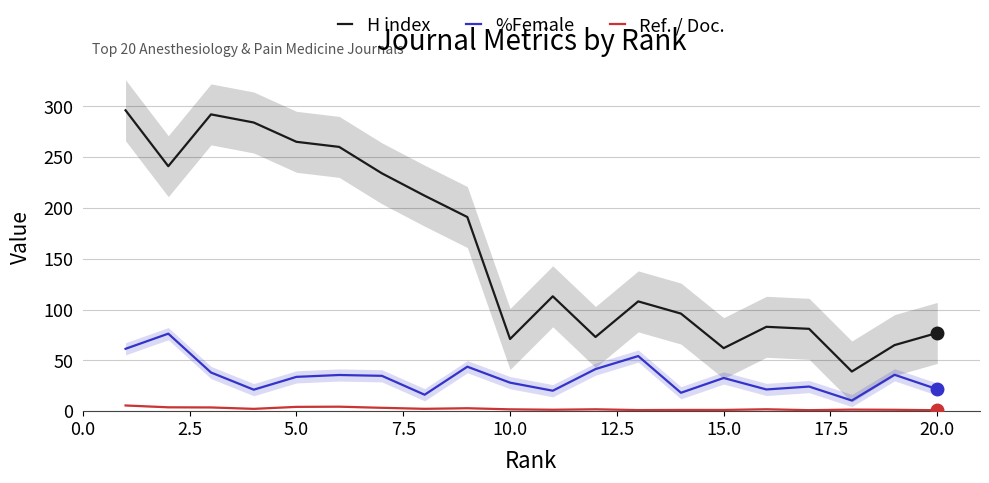

The value of %Female at 5.0 is 33.8. True or false?

True